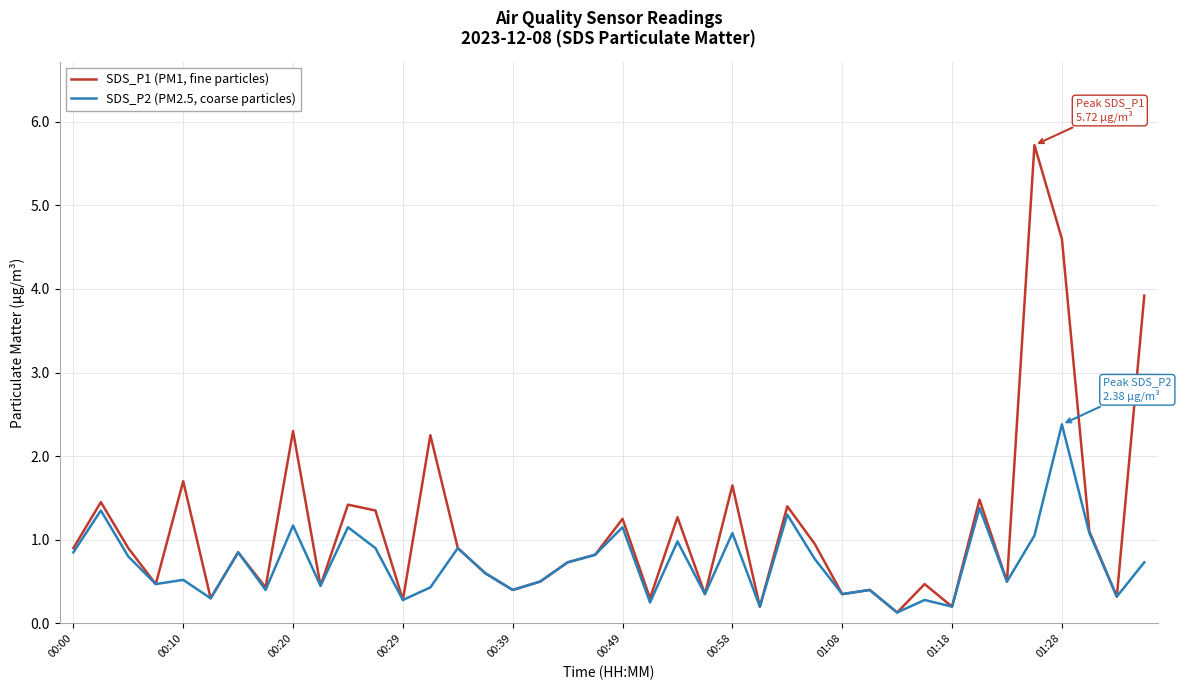

Which series has the largest range (max minus min)?

SDS_P1 (PM1, fine particles)